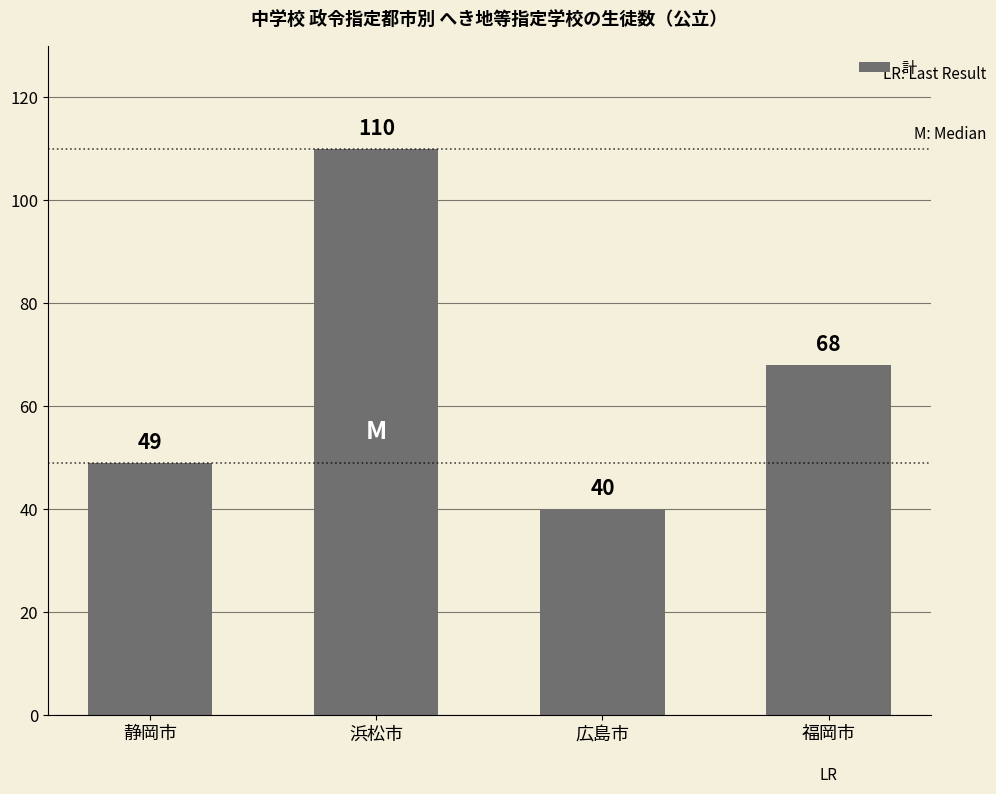

At which category does the chart reach its peak across all series?

浜松市